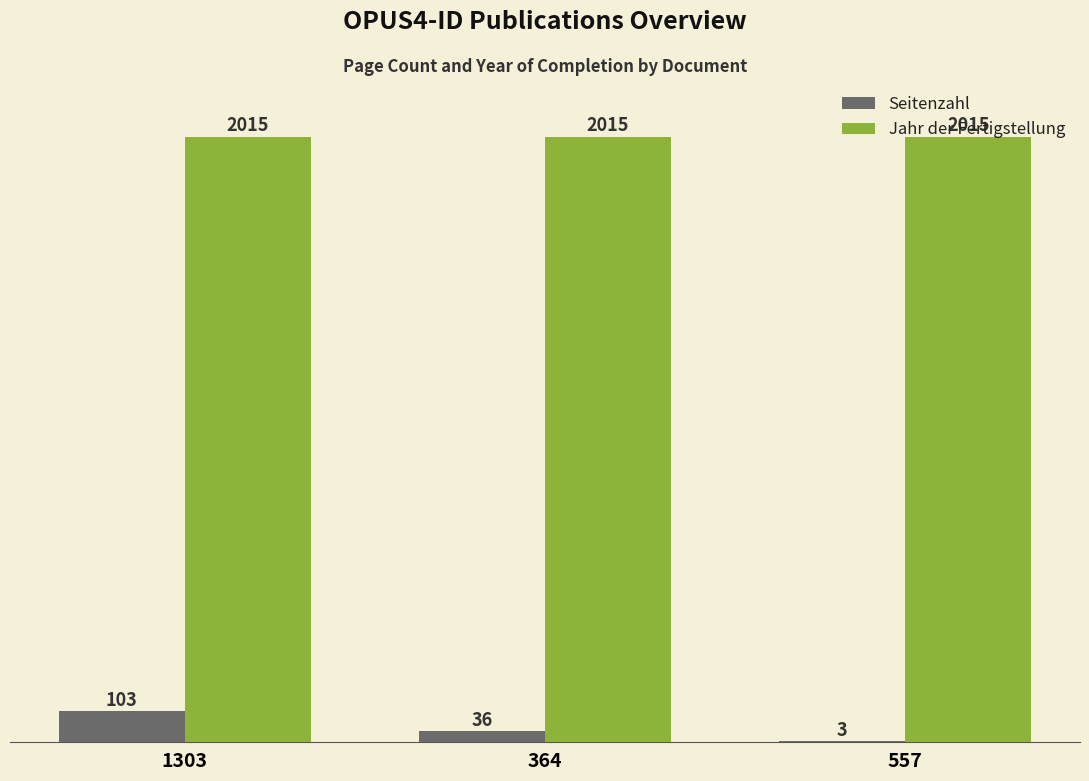

The value of Jahr der Fertigstellung at 1303 is 2015. True or false?

True